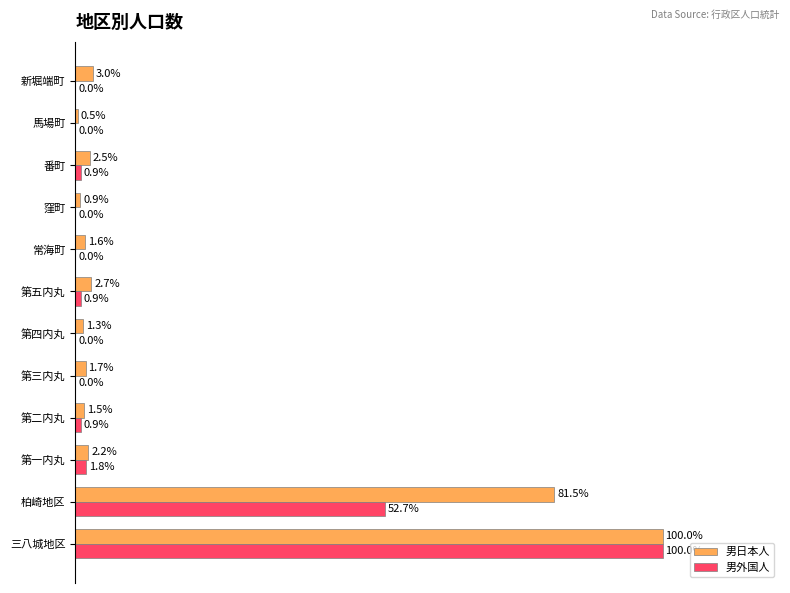

Which label corresponds to the largest value in the chart?

三八城地区